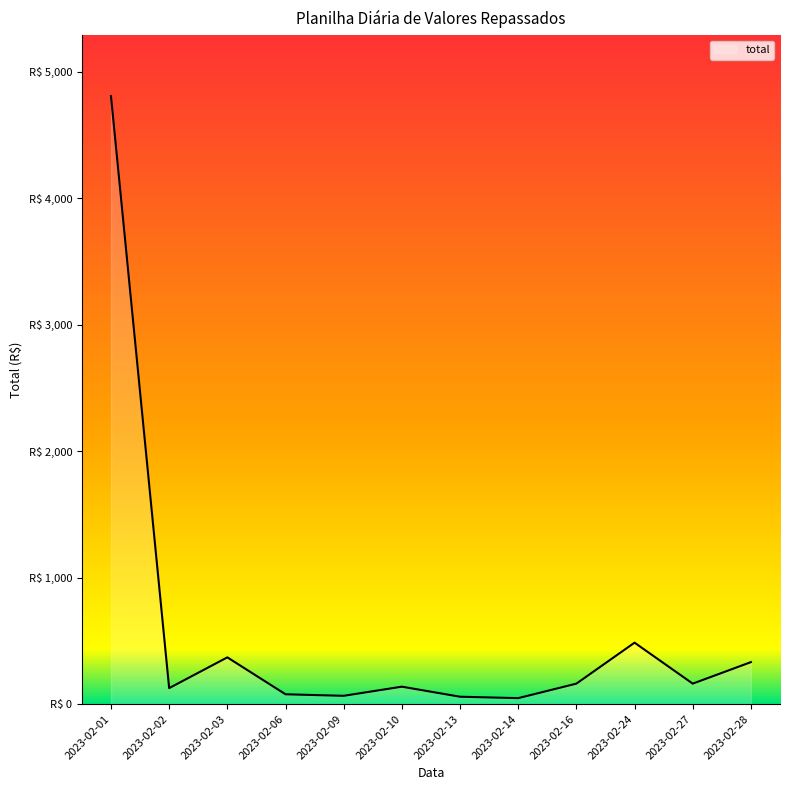

What is the sum of the values at 2023-02-10 and 2023-02-28?

469.4